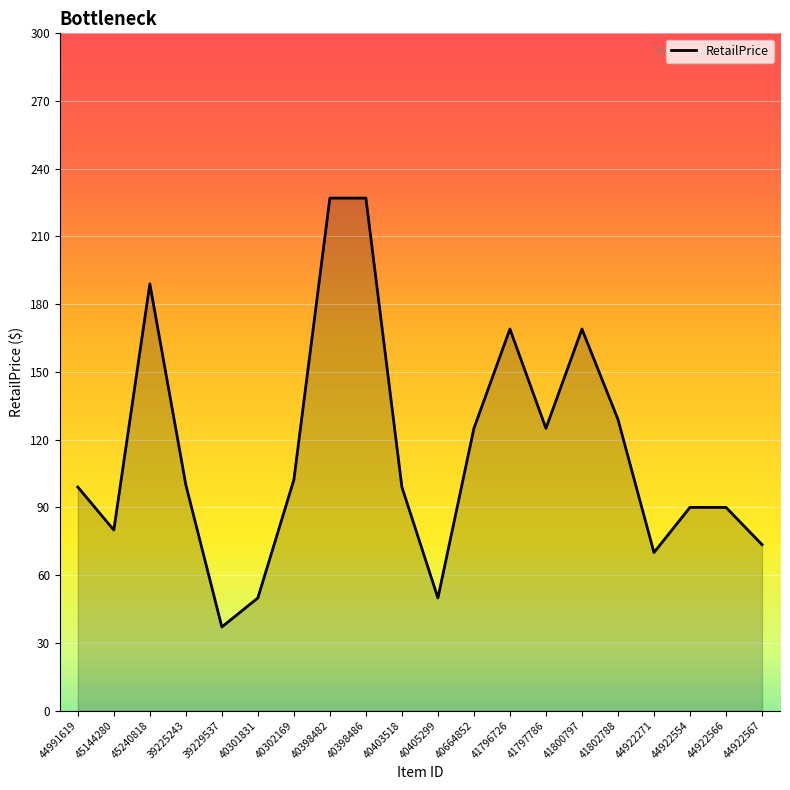

Approximately how many times larger is the value at 44922567 compared to 40398486?

0.3